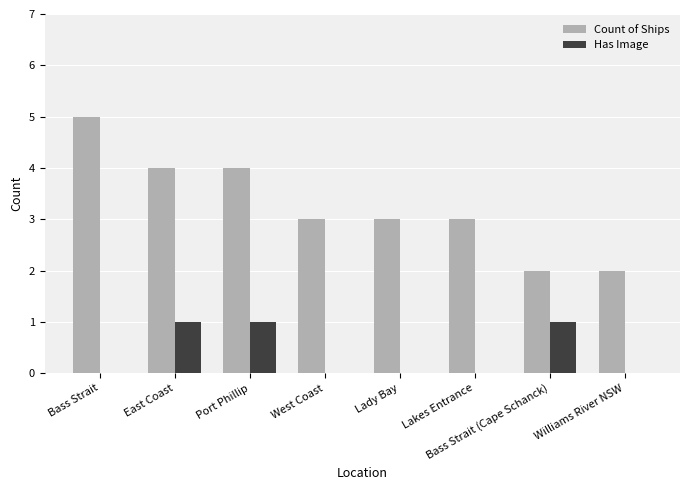

What is the total value across all series at Bass Strait (Cape Schanck)?

3